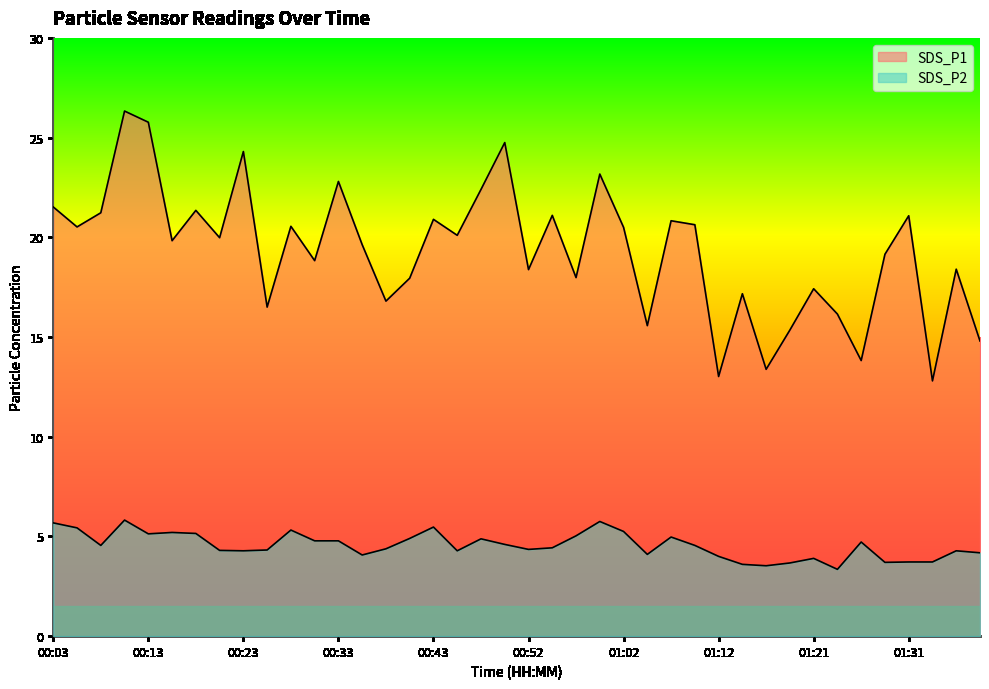

Reading left to right, transcribe all the data shown in this chart.

SDS_P1: 00:03=21.5	00:06=20.5	00:08=21.2	00:11=26.3	00:13=25.8	00:16=19.8	00:18=21.4	00:21=20.0	00:23=24.3	00:25=16.5	00:28=20.6	00:30=18.8	00:33=22.8	00:35=19.6	00:38=16.8	00:40=17.9	00:43=20.9	00:45=20.1	00:47=22.4	00:50=24.8	00:52=18.4	00:55=21.1	00:57=18.0	01:00=23.2	01:02=20.5	01:04=15.6	01:07=20.8	01:09=20.6	01:12=13.0	01:14=17.2	01:17=13.4	01:19=15.3	01:21=17.4	01:24=16.1	01:26=13.8	01:29=19.1	01:31=21.1	01:34=12.8	01:36=18.4	01:38=14.8
SDS_P2: 00:03=5.7	00:06=5.4	00:08=4.5	00:11=5.8	00:13=5.1	00:16=5.2	00:18=5.2	00:21=4.3	00:23=4.3	00:25=4.3	00:28=5.3	00:30=4.8	00:33=4.8	00:35=4.1	00:38=4.4	00:40=4.9	00:43=5.5	00:45=4.3	00:47=4.9	00:50=4.6	00:52=4.3	00:55=4.4	00:57=5.0	01:00=5.8	01:02=5.2	01:04=4.1	01:07=5.0	01:09=4.5	01:12=4.0	01:14=3.6	01:17=3.5	01:19=3.7	01:21=3.9	01:24=3.4	01:26=4.7	01:29=3.7	01:31=3.7	01:34=3.7	01:36=4.3	01:38=4.2